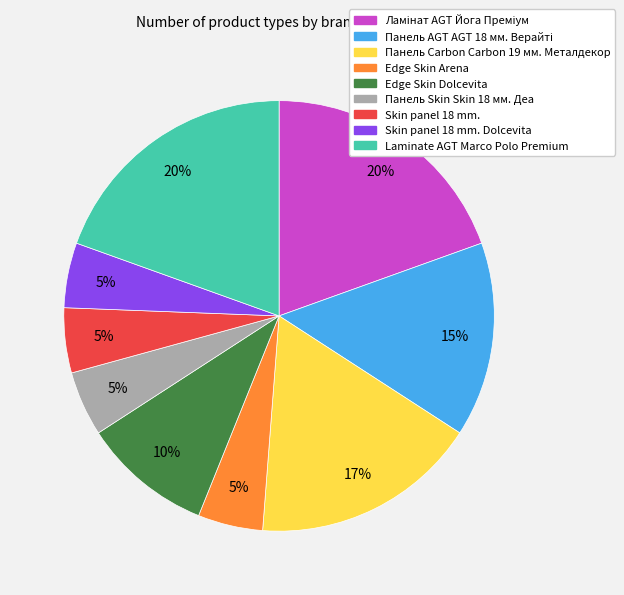

Does any single category account for the majority?

No